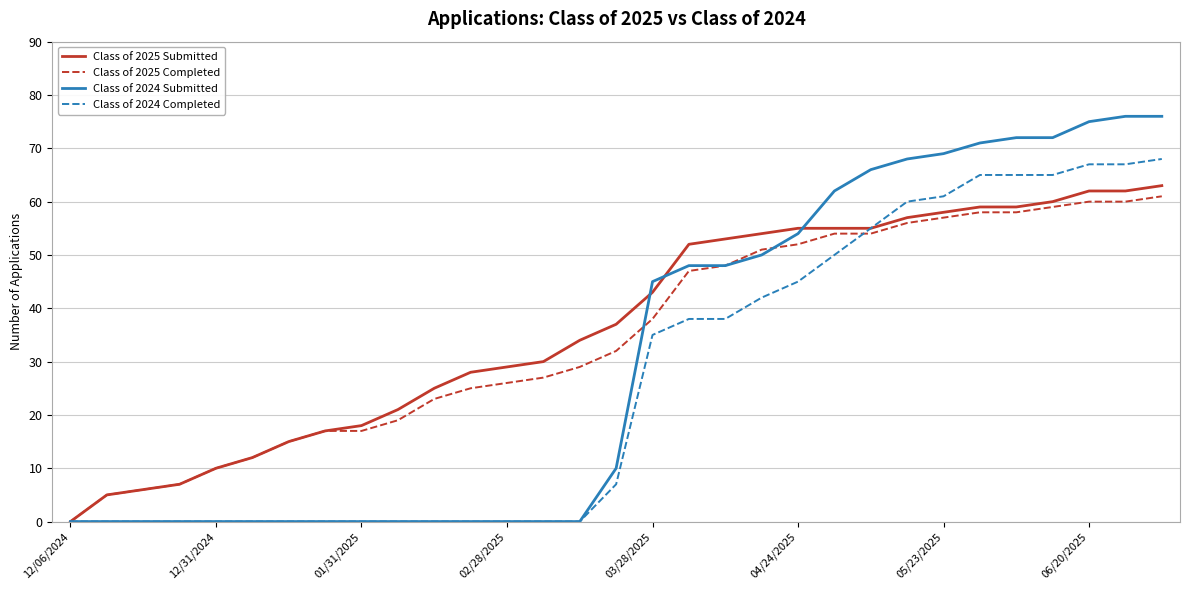

List the series in order of their overall mean, lowest first.

Class of 2024 Completed, Class of 2024 Submitted, Class of 2025 Completed, Class of 2025 Submitted